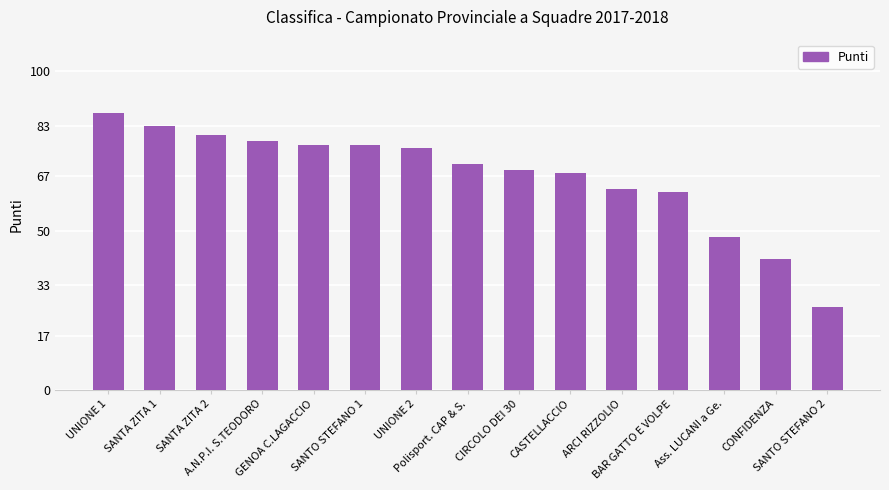

Is it true that the value at ARCI RIZZOLIO is 38?

False